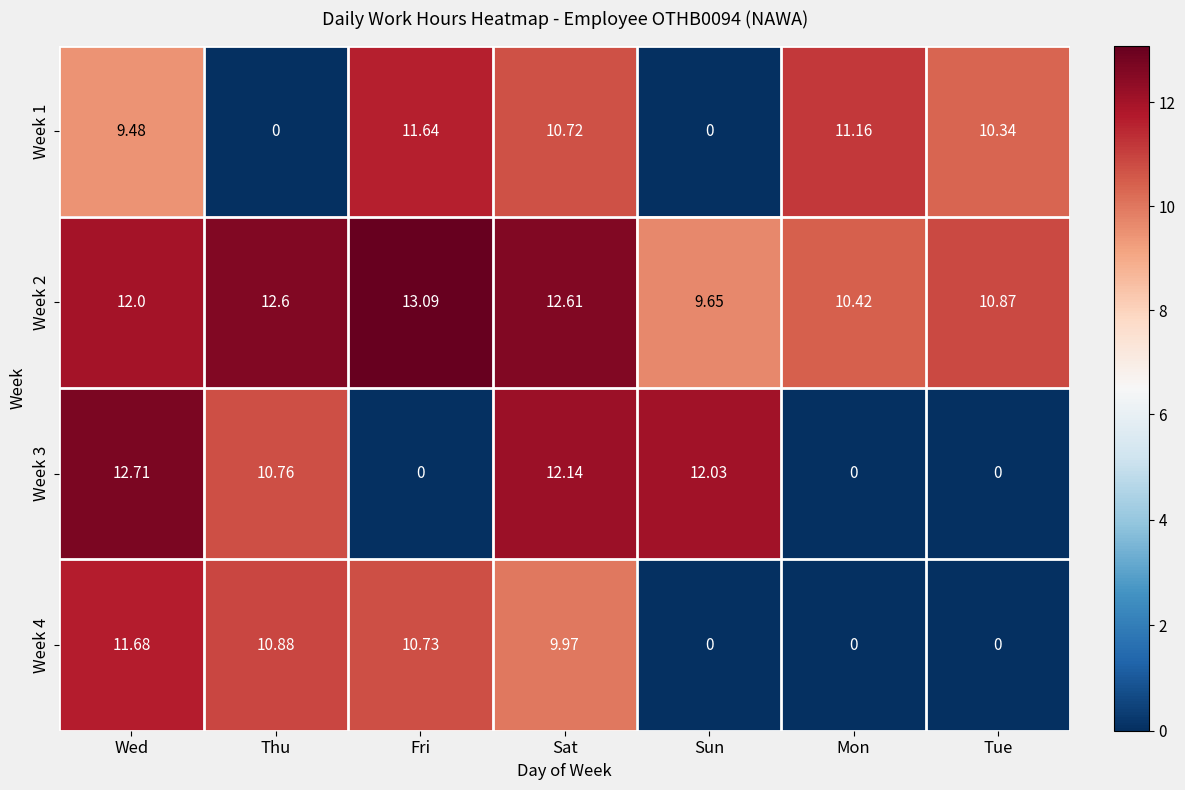

Which category has the highest value in the Week 4 series?

Wed